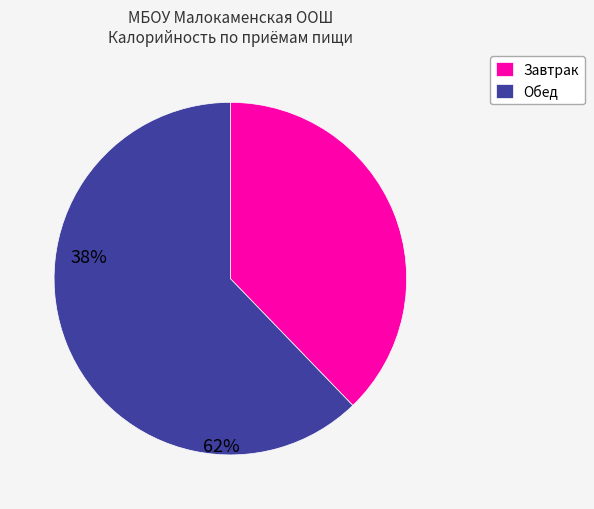

What is the majority slice?

Обед